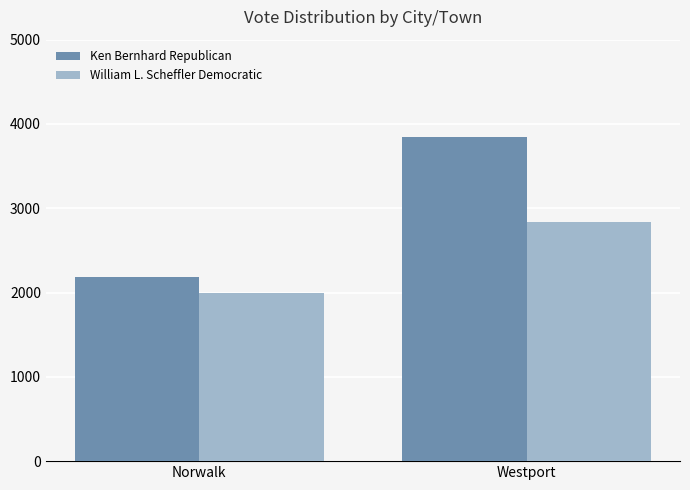

What is the difference between the highest and lowest values at Norwalk?

192